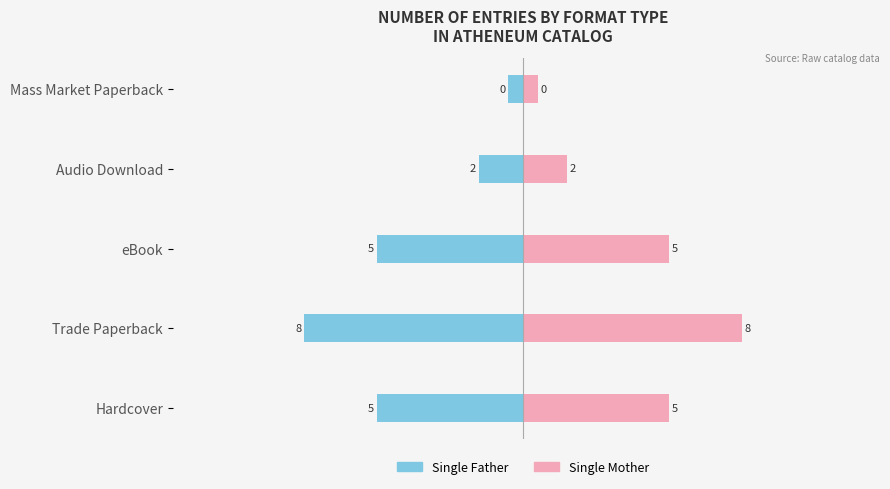

Between Hardcover and eBook, which series saw the biggest shift?

Single Father